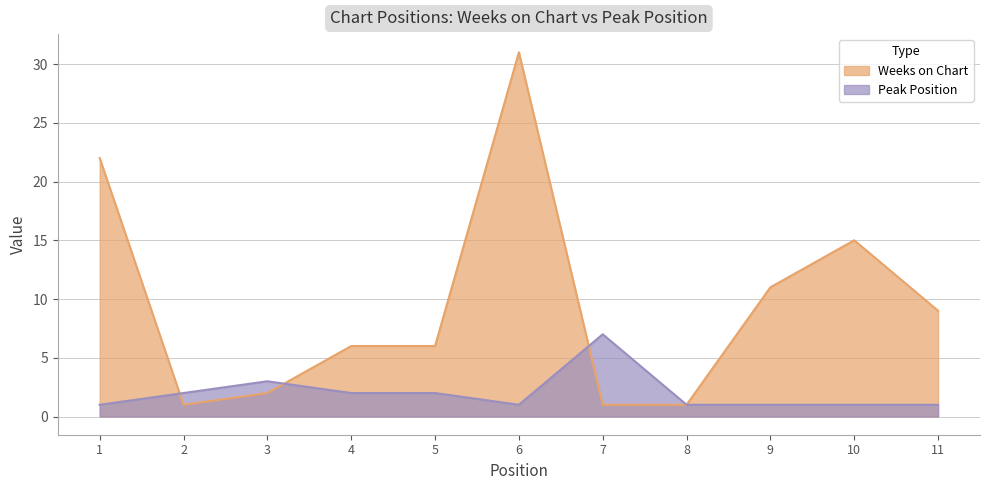

Which has a higher value, 11 or 2?

11